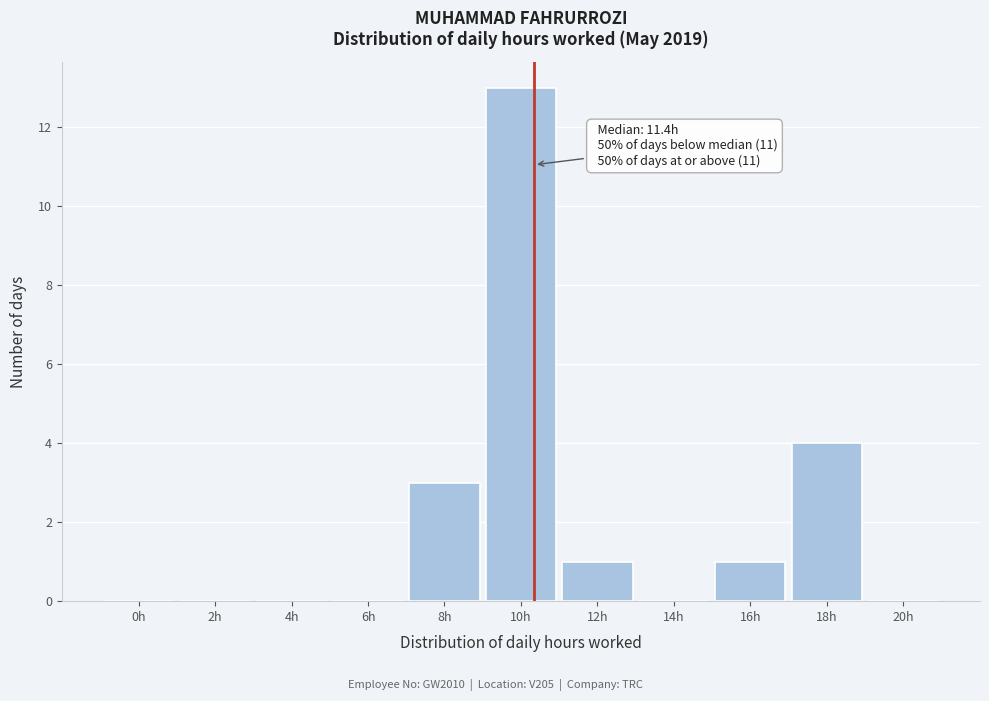

Reading left to right, extract all data points from this chart.

0h=0	2h=0	4h=0	6h=0	8h=3	10h=13	12h=1	14h=0	16h=1	18h=4	20h=0